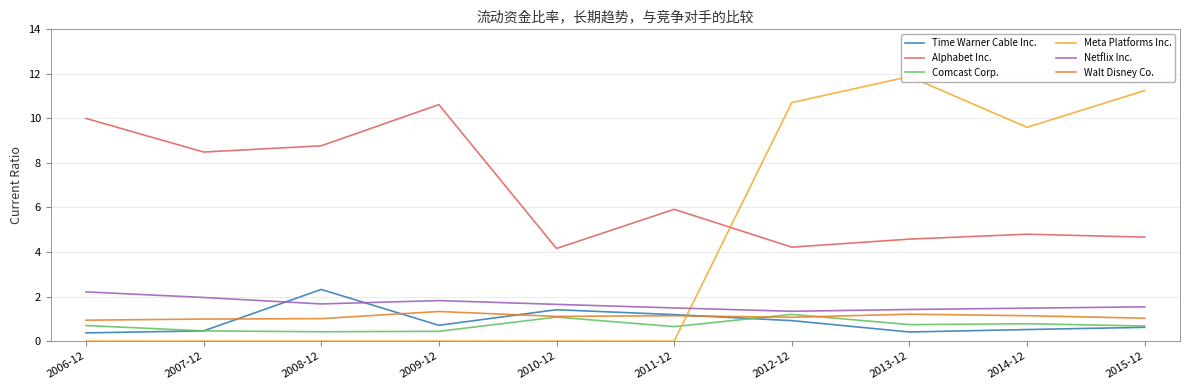

Is it true that Time Warner Cable Inc. equals 0.2 at 2015-12?

False